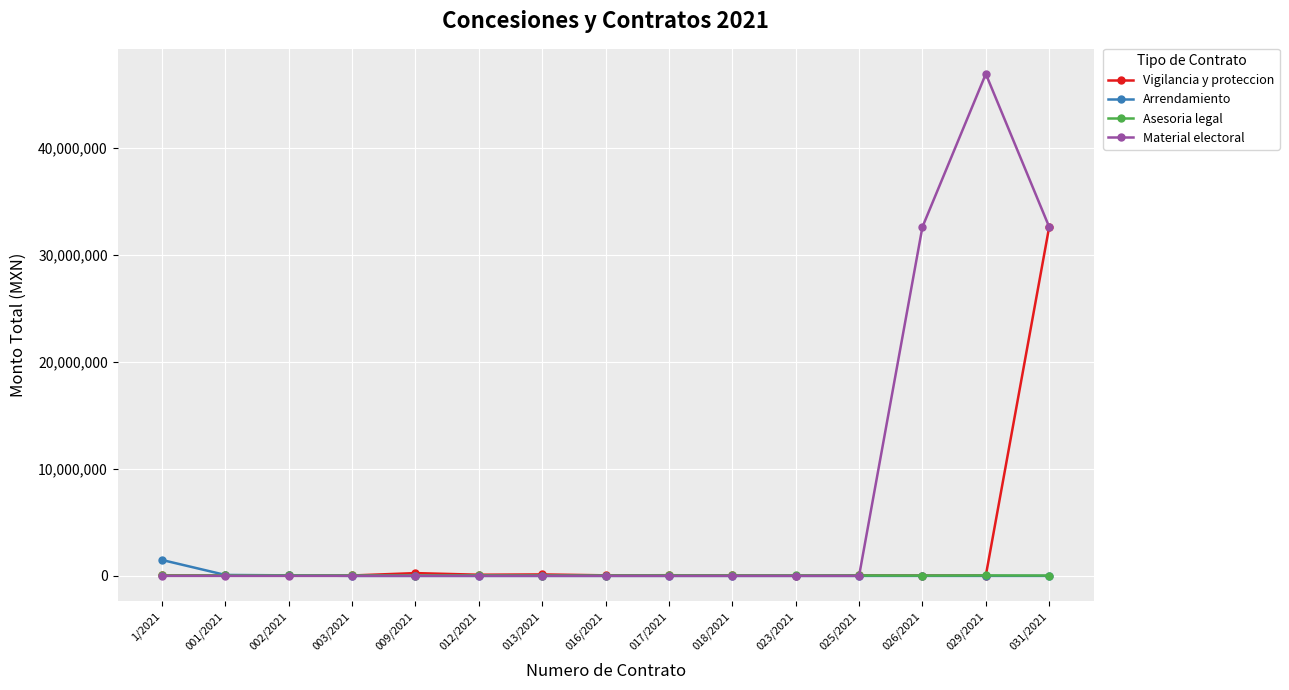

Does the chart display data point markers on the line(s)?

Yes